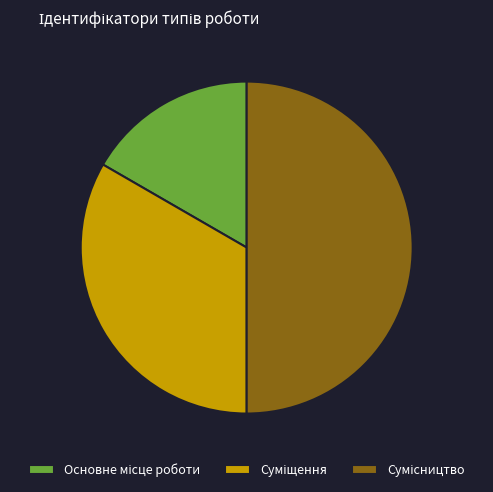

What is the ratio of the value at Сумісництво to the value at Суміщення?

1.5